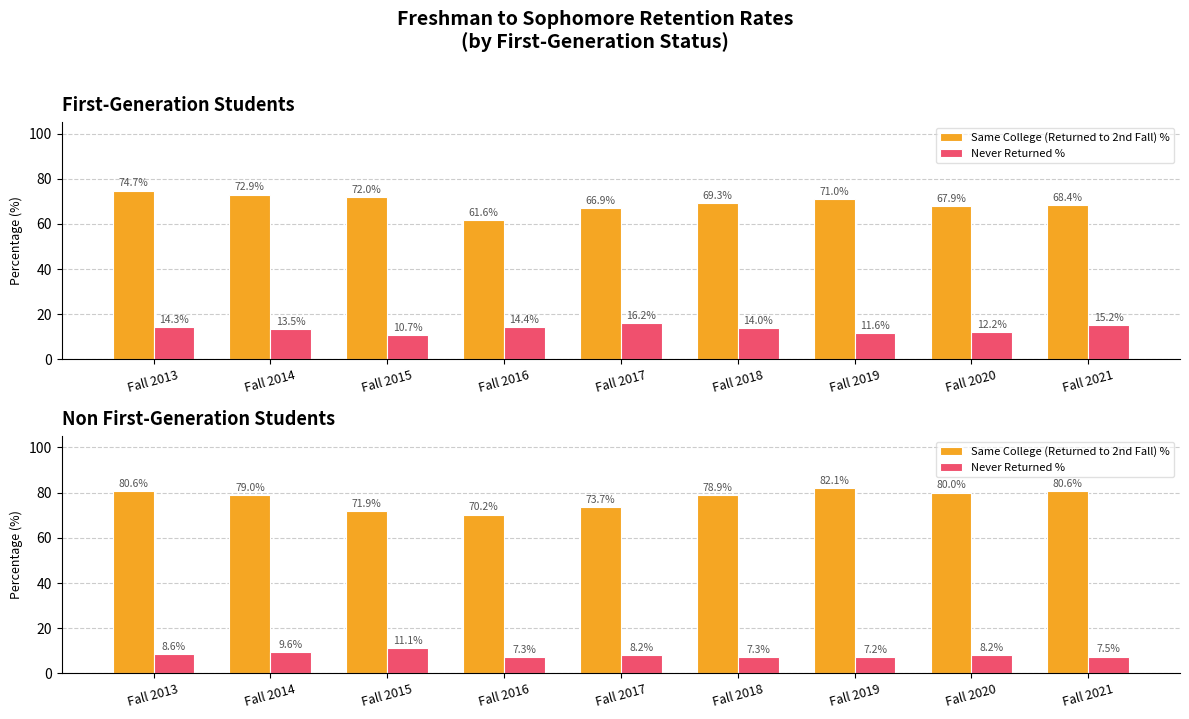

What are all the series names shown in the legend?

Same College (Returned to 2nd Fall) %, Never Returned %